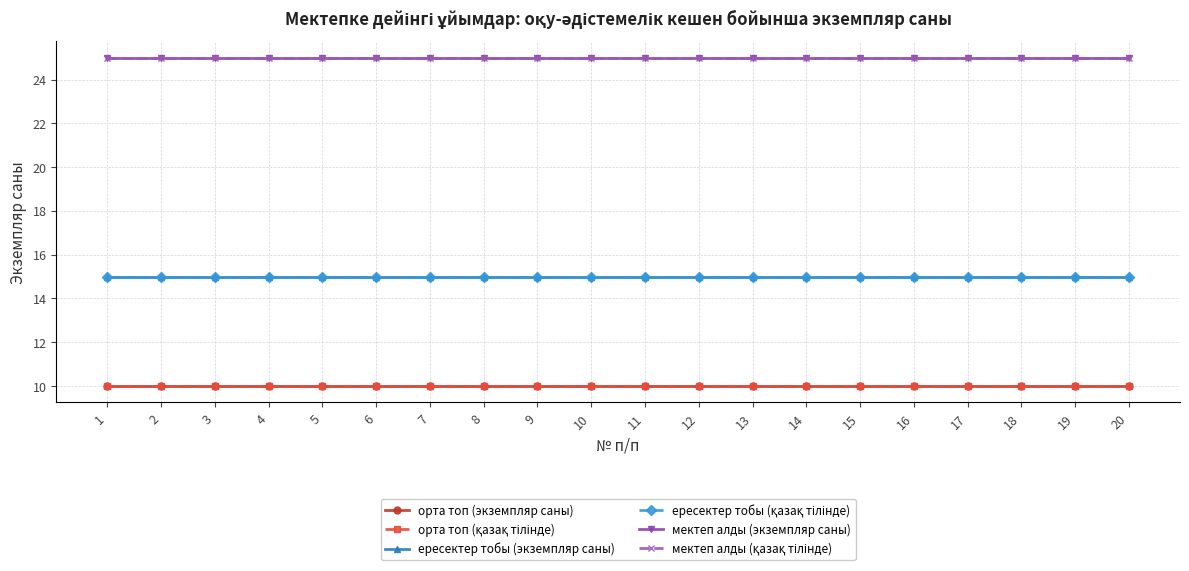

Is the value of орта топ (экземпляр саны) at 7 greater than the value of ересектер тобы (экземпляр саны) at 5?

No